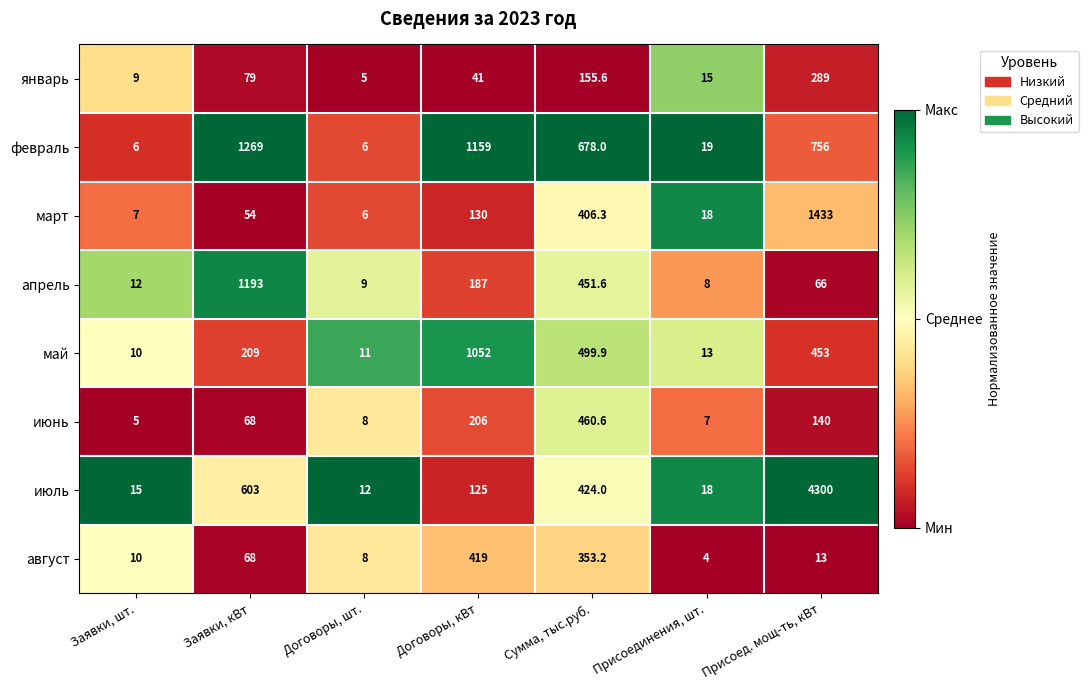

What is the sum of the май values at Договоры, шт. and Заявки, шт.?

21.0